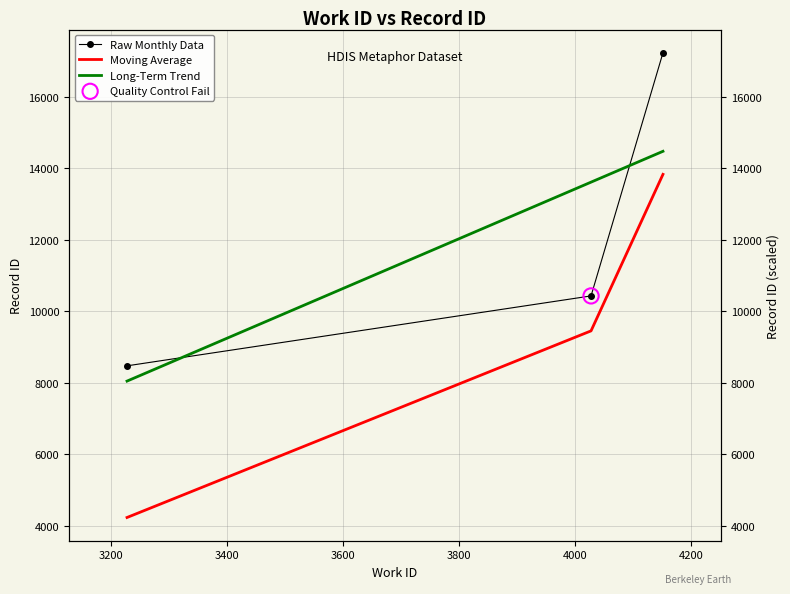

Which series has the largest total across all categories?

Raw Monthly Data